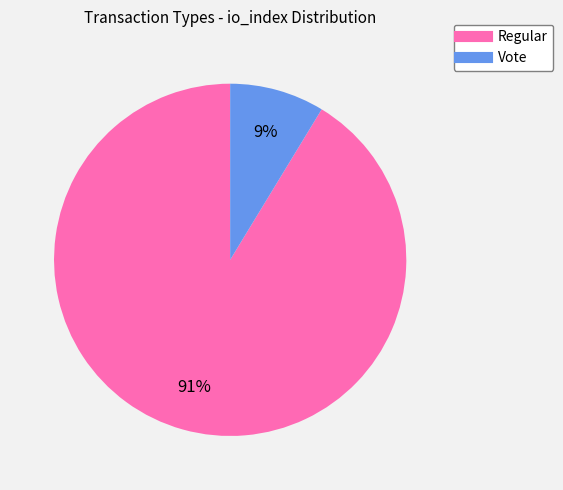

To the nearest percent, what percentage of the pie is Vote?

9%